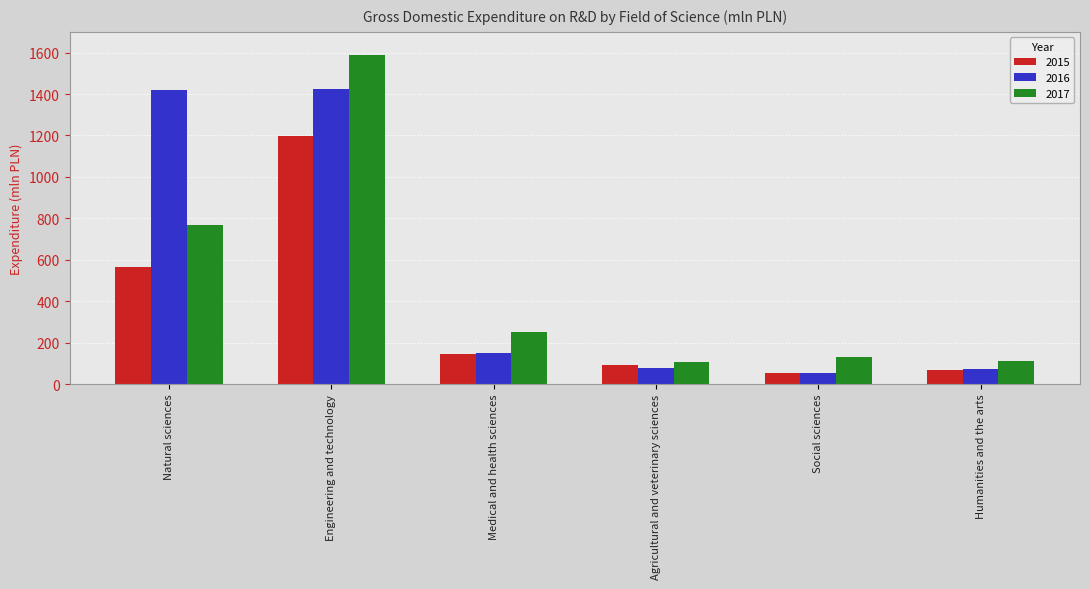

What is the highest value of the 2017 series?

1590.4